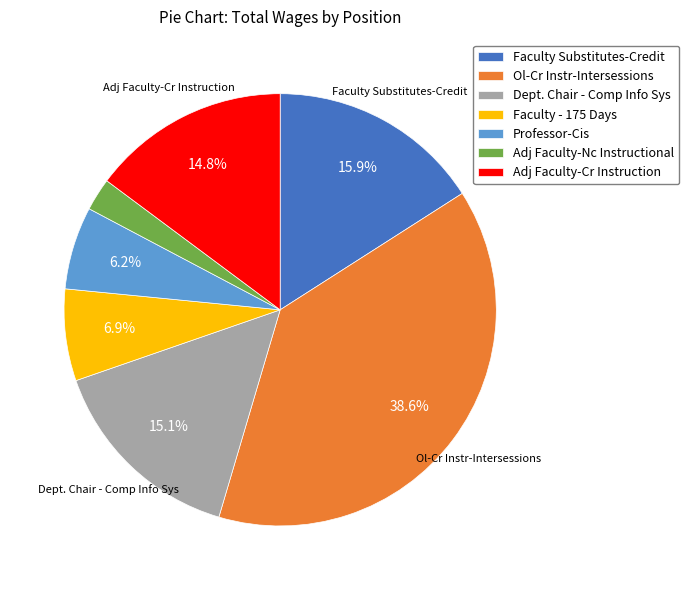

Is there any slice that represents more than half of the pie?

No